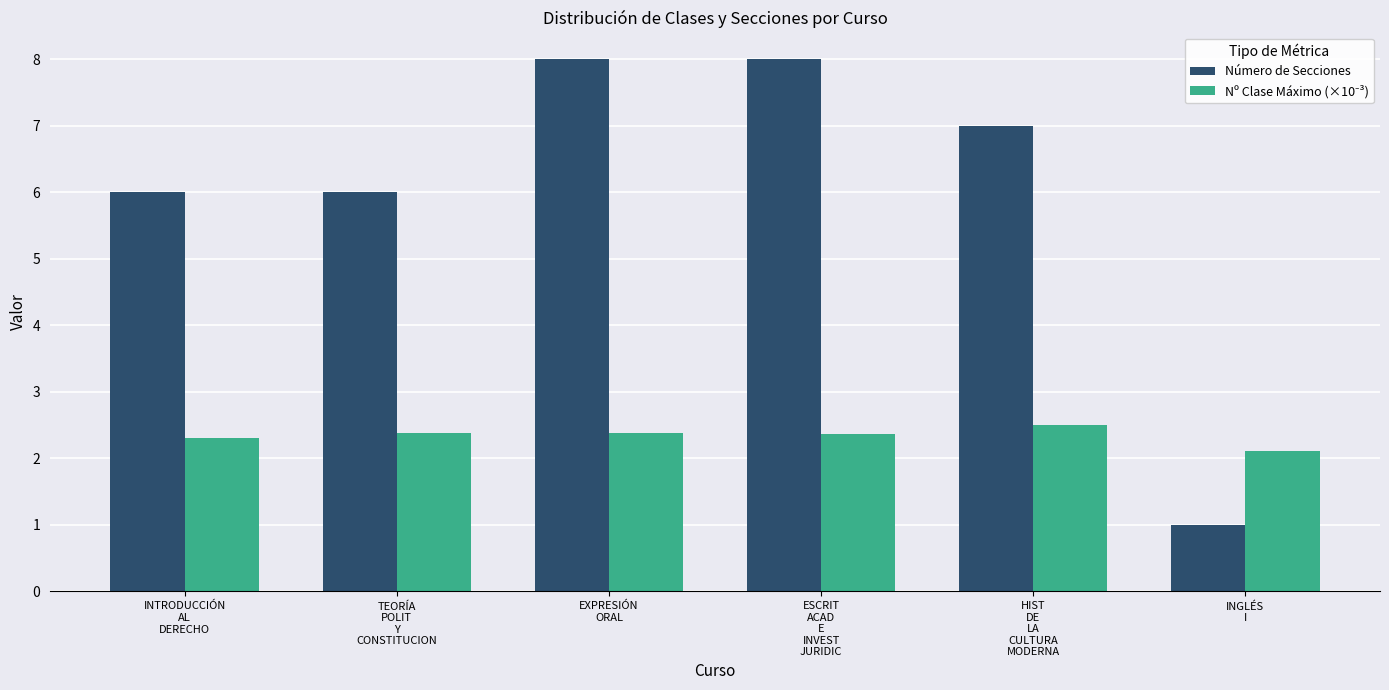

Which series has the widest spread of values?

Número de Secciones